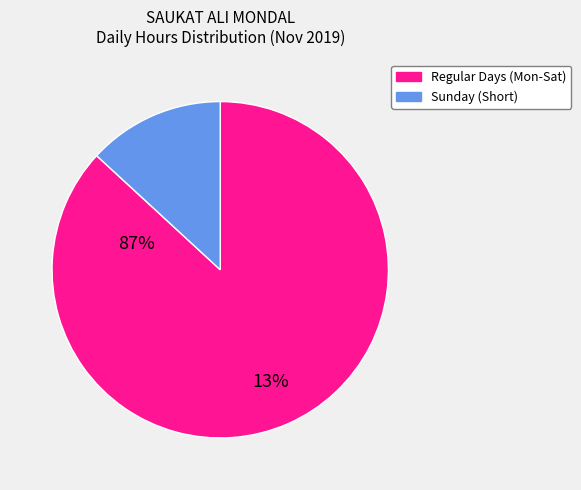

Is there a majority slice in this chart?

Yes